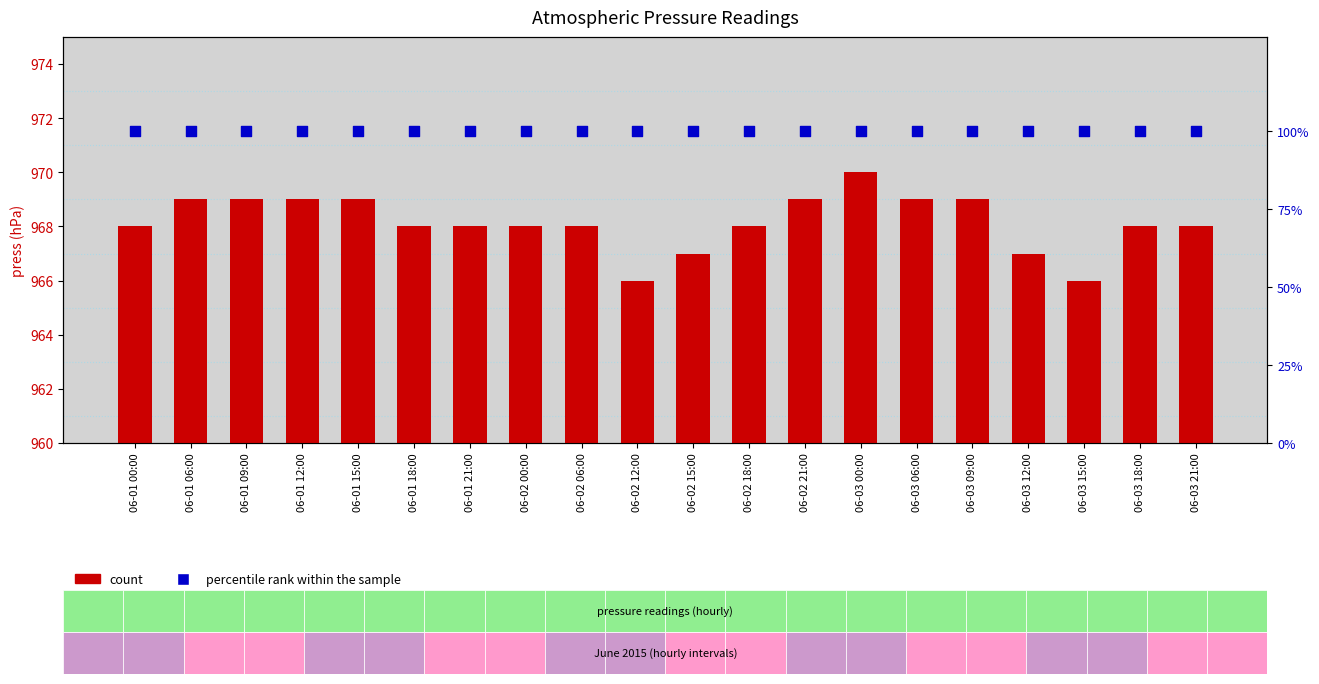

At which category is the sum across all series the highest?

06-03 00:00